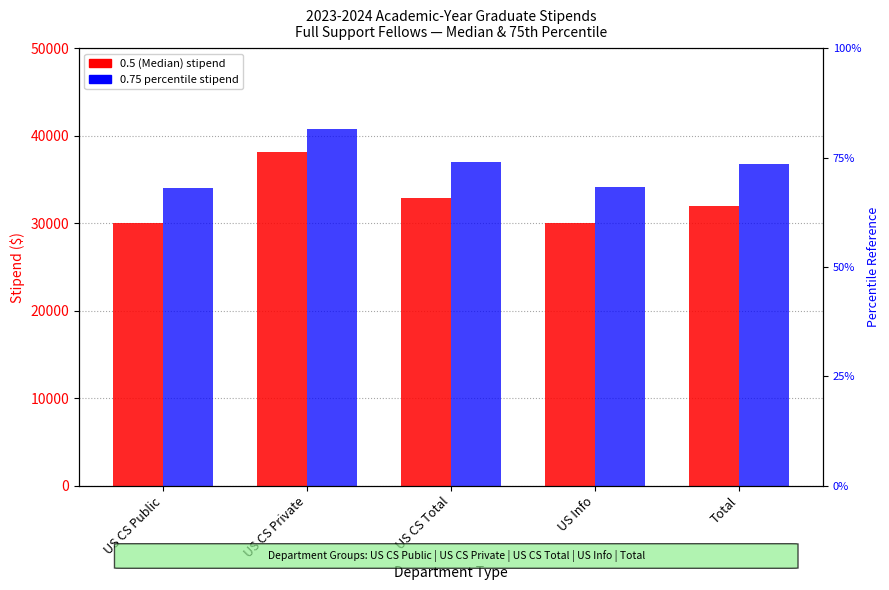

Reading right to left, list all the values displayed in this chart.

0.5 (Median): 32000.0	30000.0	32850.0	38131.0	30000.0
0.75 Percentile: 36818.5	34197.0	37000.0	40800.0	34000.0